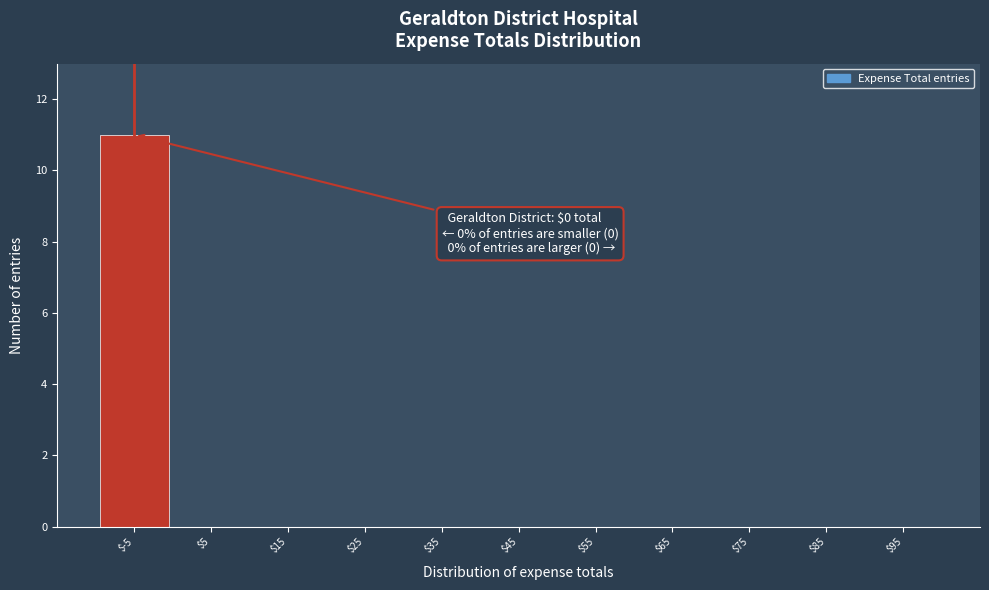

What is the sum of all values?

11